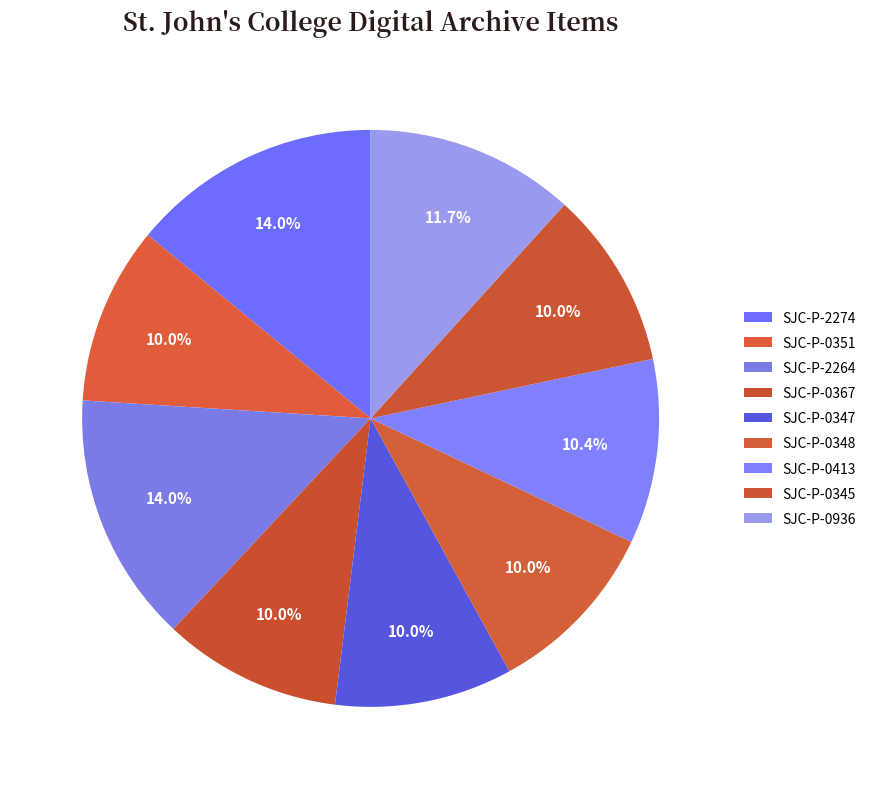

Is it true that SJC-P-0345 is 1% of the pie?

False